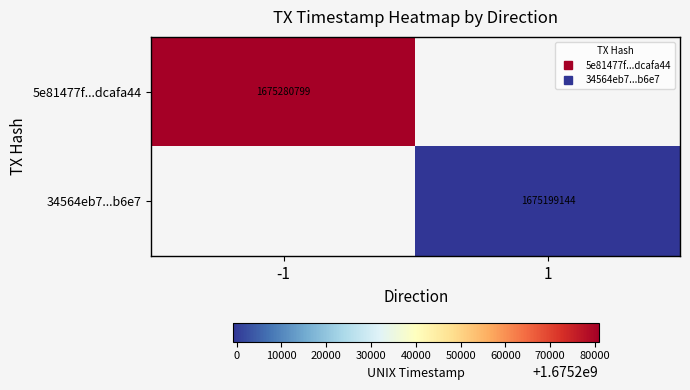

The 34564eb7...b6e7 series shows 828612658.7 at 1. True or false?

False